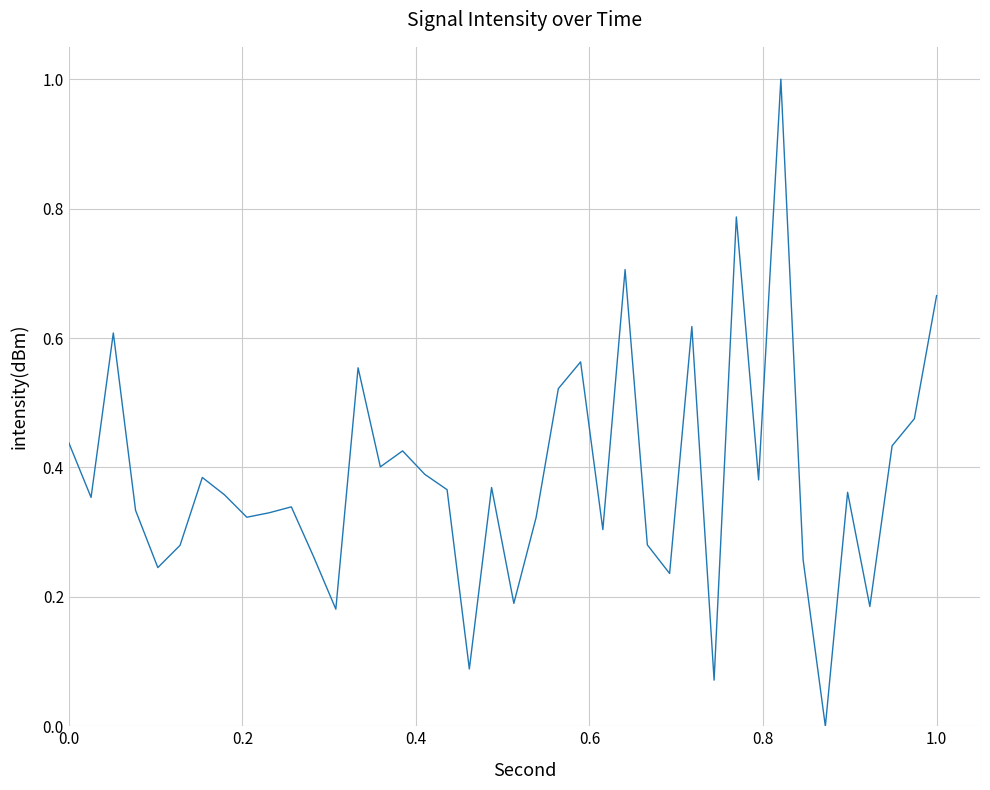

What is the greatest value displayed?

1.0